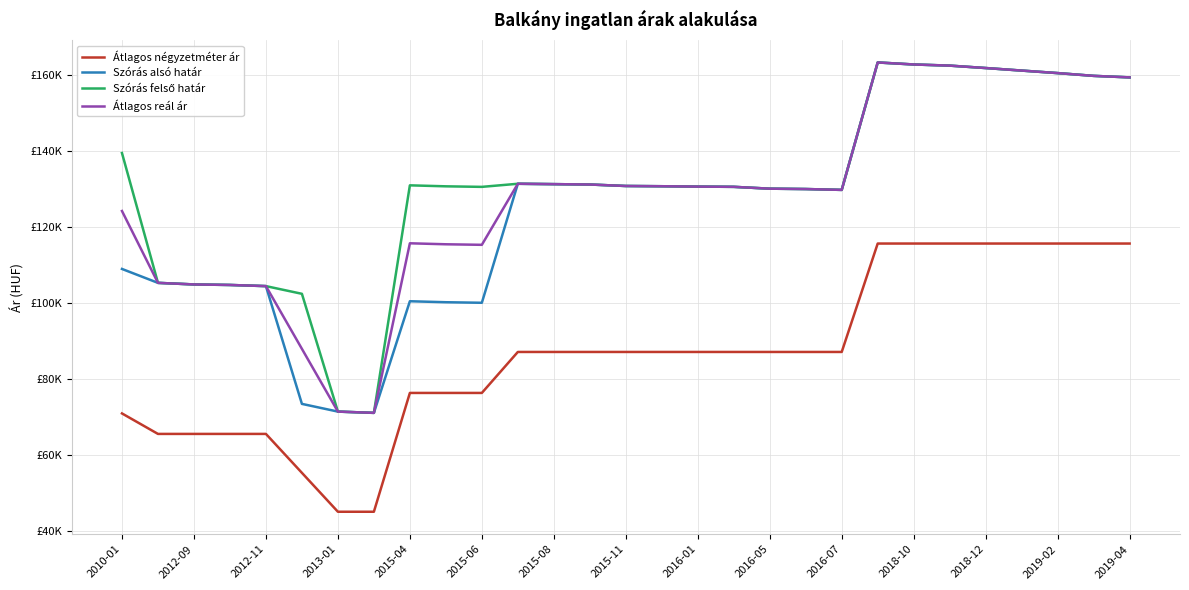

True or false: Átlagos reál ár and Szórás felső határ cross at least once.

False